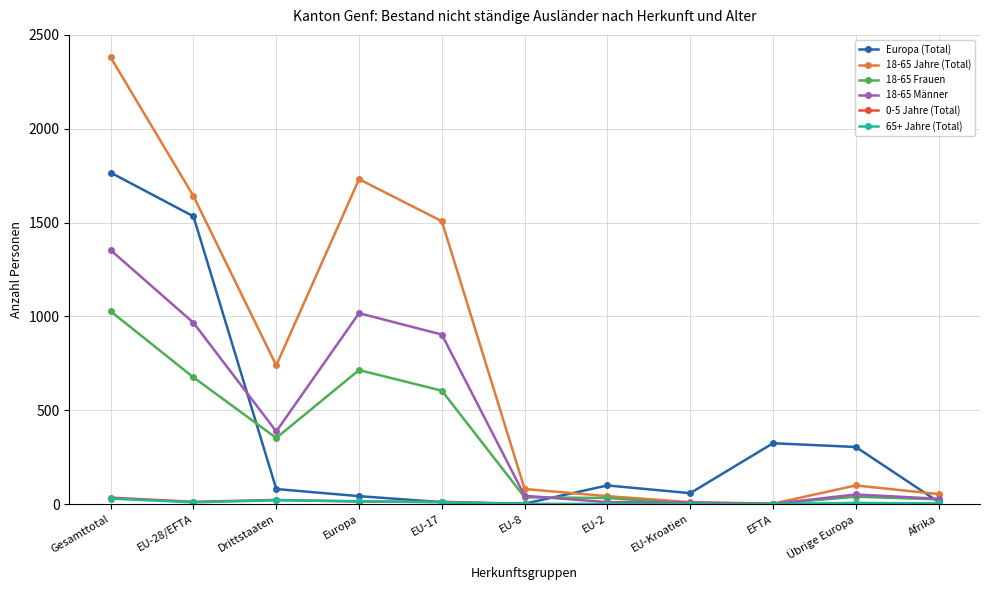

Read the 0-5 Jahre (Total) value at Übrige Europa.

1